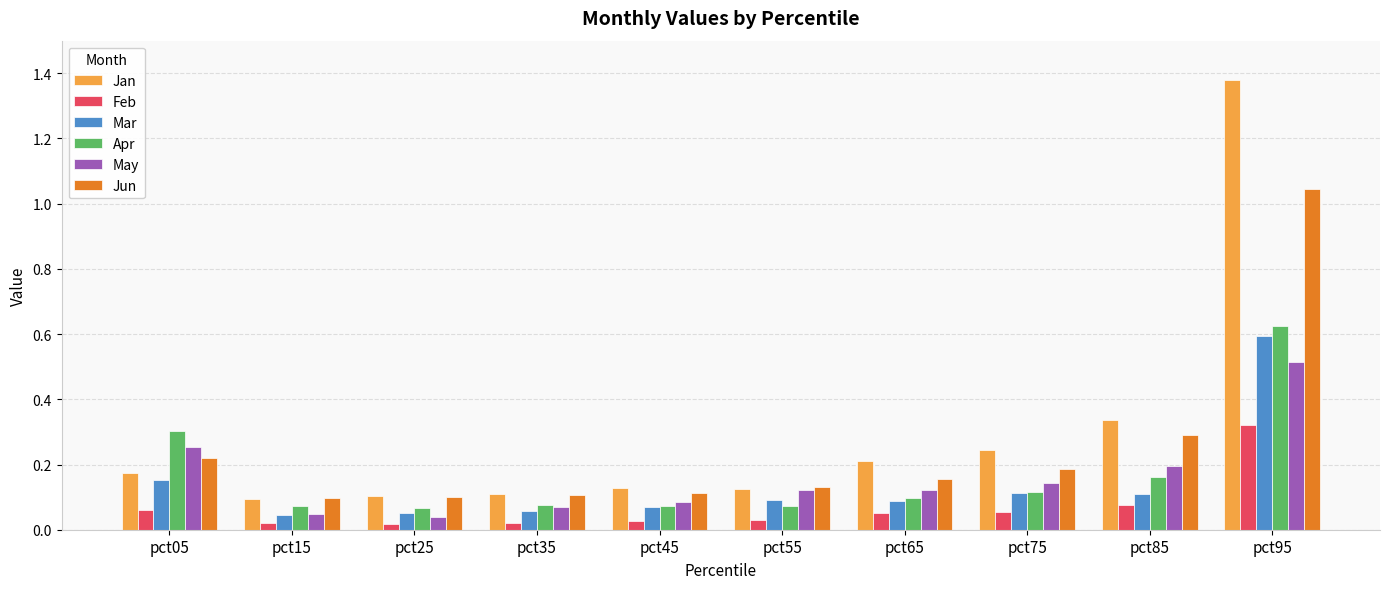

The value of Mar at pct65 is 0.1. True or false?

True